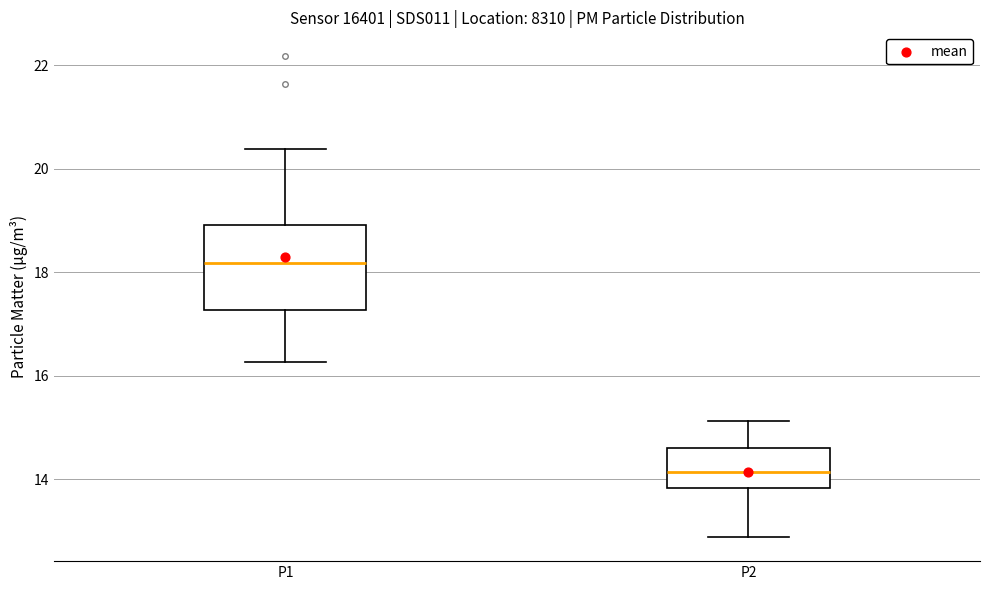

Which box's median line is the lowest?

P2